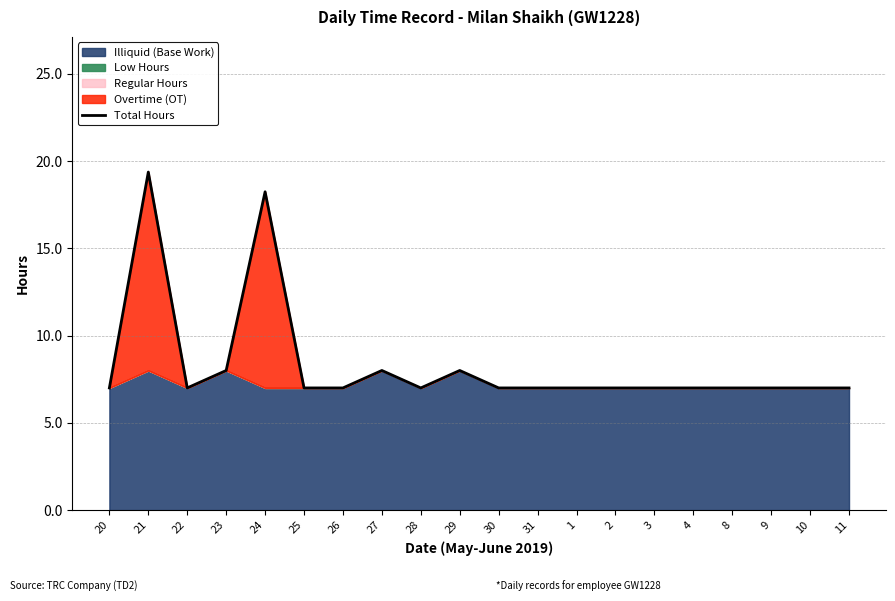

What is the value of the 11th point from the left?

7.0